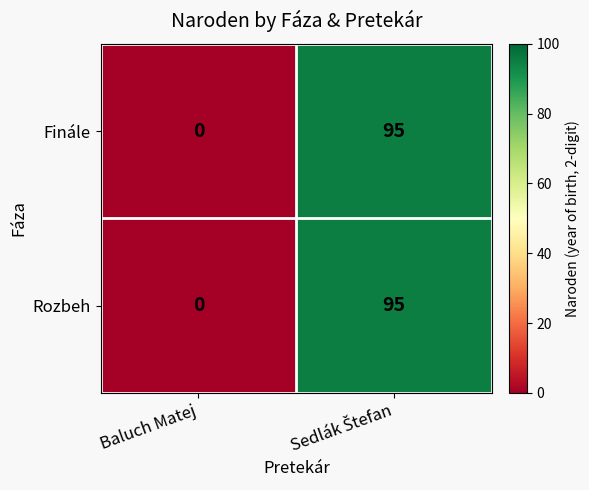

At which label does Finále reach its minimum?

Baluch Matej